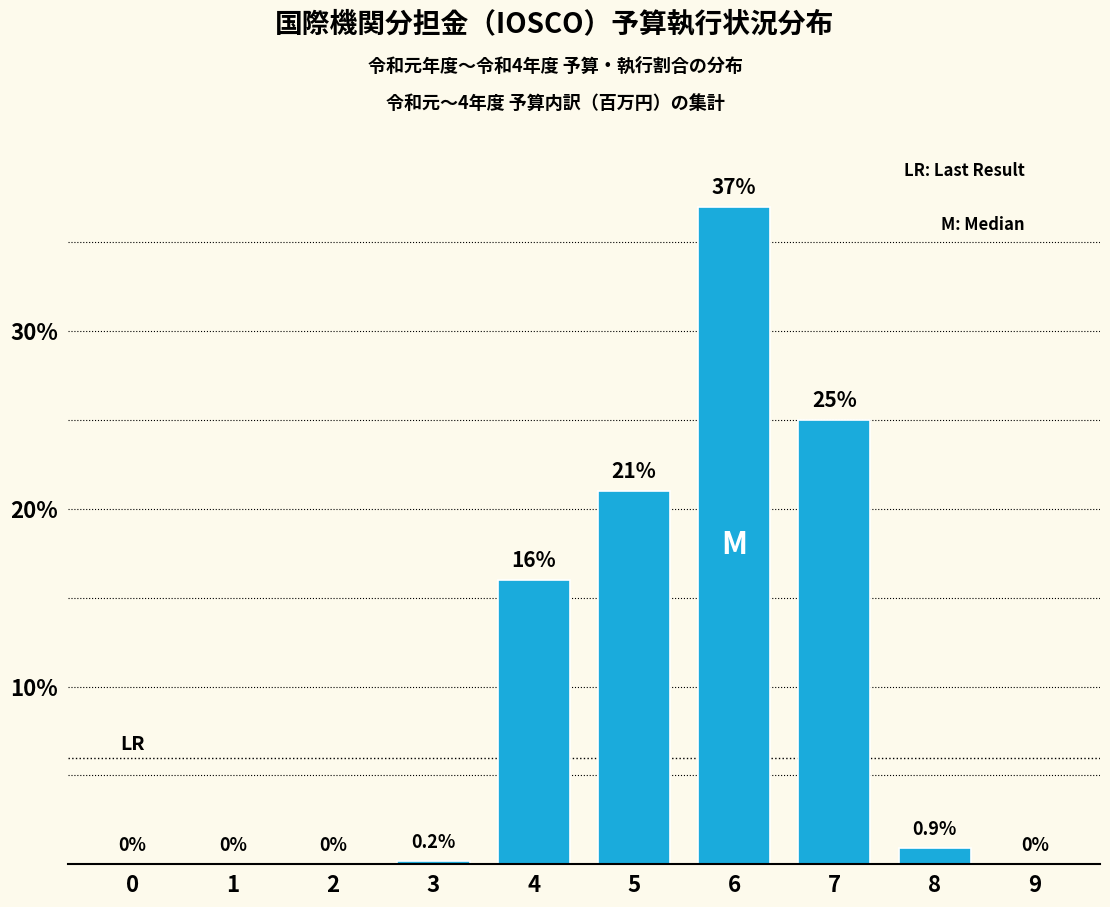

Reading left to right, list all the values displayed in this chart.

0=0.0	1=0.0	2=0.0	3=0.2	4=16.0	5=21.0	6=37.0	7=25.0	8=0.9	9=0.0